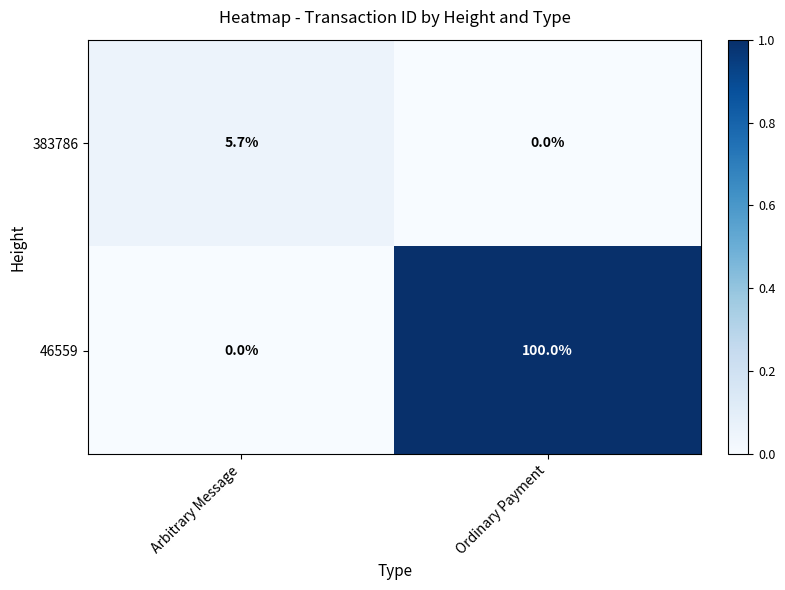

What is the average value of the 46559 series?

50.0